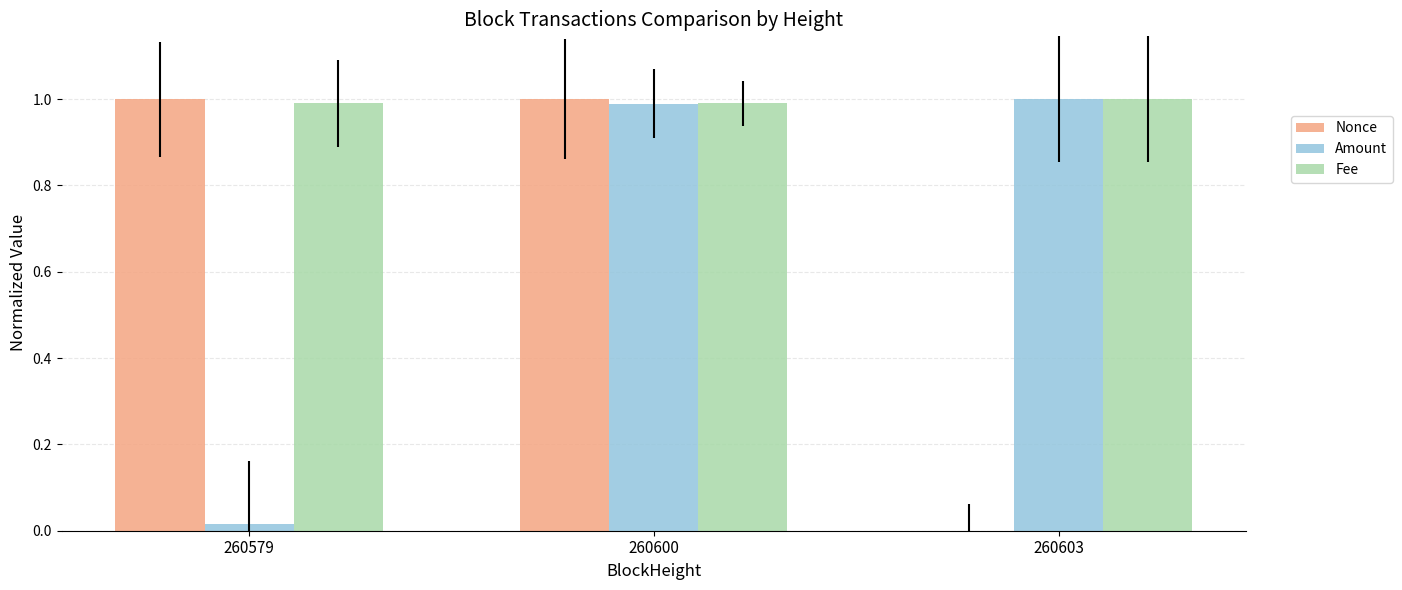

Count the number of data series in this chart.

3